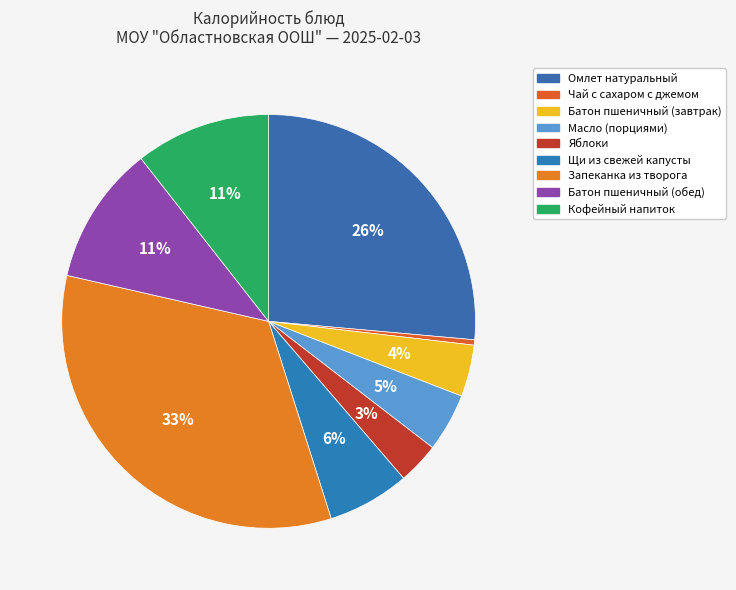

Is the sum of Щи из свежей капусты and Яблоки greater than half?

No